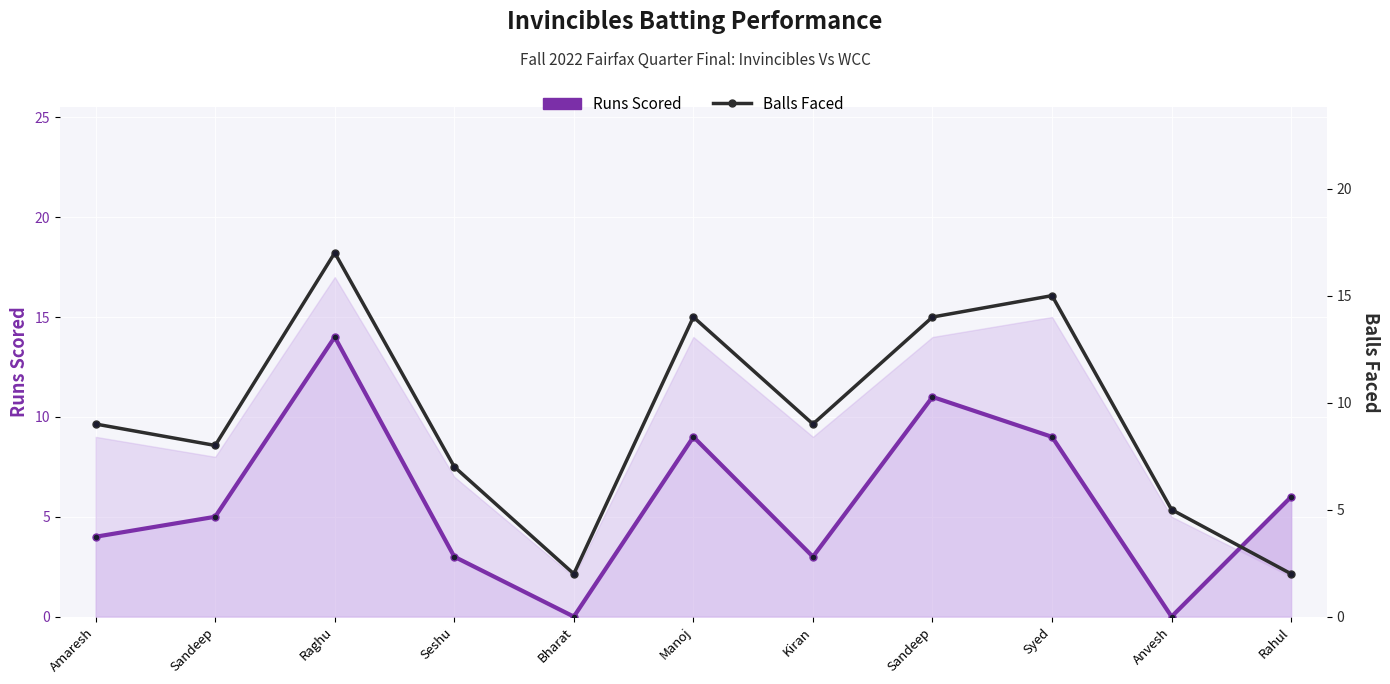

Is it true that Balls Faced equals 2 at Bharat?

True